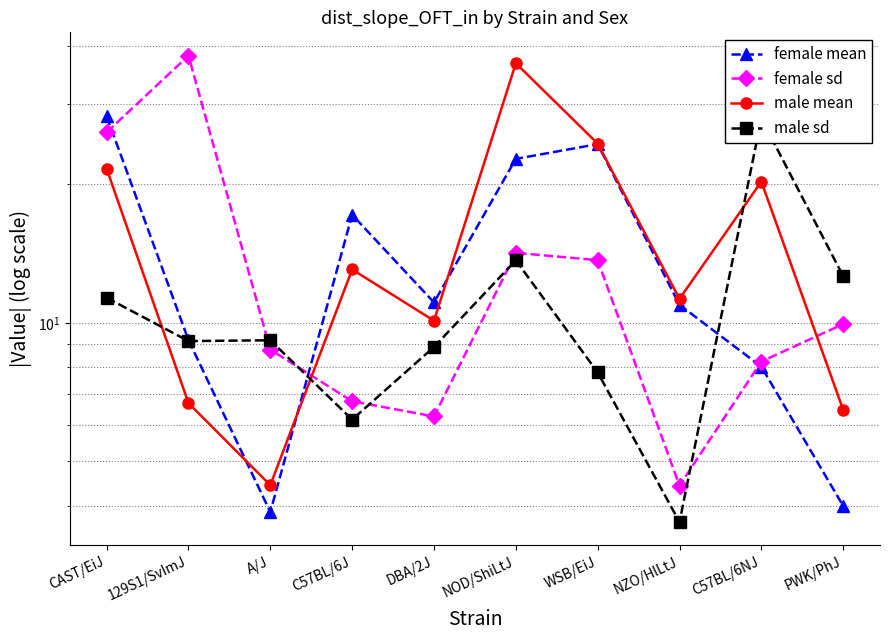

Reading left to right, what are all the values shown in this chart?

female mean: CAST/EiJ=28.2	129S1/SvImJ=9.2	A/J=3.9	C57BL/6J=17.2	DBA/2J=11.1	NOD/ShiLtJ=22.7	WSB/EiJ=24.5	NZO/HlLtJ=10.9	C57BL/6NJ=8.0	PWK/PhJ=4.0
female sd: CAST/EiJ=26.0	129S1/SvImJ=38.1	A/J=8.7	C57BL/6J=6.7	DBA/2J=6.3	NOD/ShiLtJ=14.2	WSB/EiJ=13.7	NZO/HlLtJ=4.4	C57BL/6NJ=8.2	PWK/PhJ=9.9
male mean: CAST/EiJ=21.6	129S1/SvImJ=6.7	A/J=4.4	C57BL/6J=13.1	DBA/2J=10.1	NOD/ShiLtJ=36.7	WSB/EiJ=24.6	NZO/HlLtJ=11.3	C57BL/6NJ=20.3	PWK/PhJ=6.5
male sd: CAST/EiJ=11.3	129S1/SvImJ=9.1	A/J=9.2	C57BL/6J=6.2	DBA/2J=8.9	NOD/ShiLtJ=13.7	WSB/EiJ=7.8	NZO/HlLtJ=3.7	C57BL/6NJ=27.8	PWK/PhJ=12.6